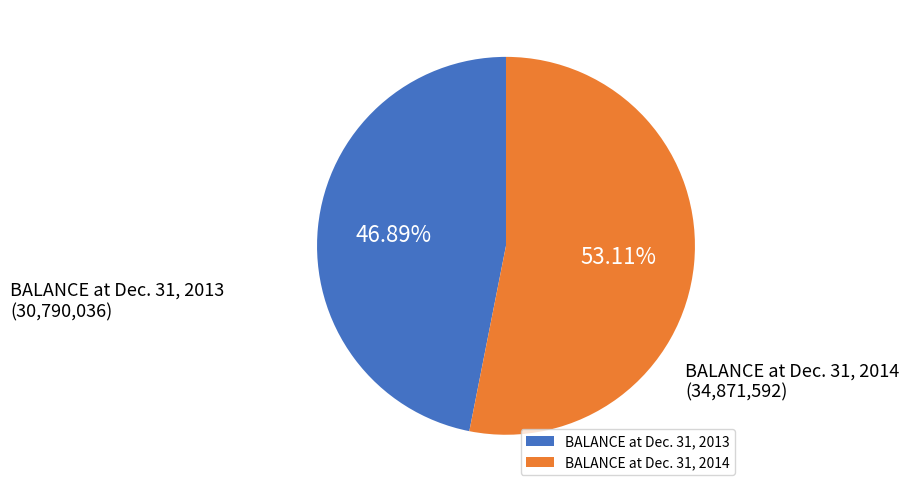

To the nearest percent, what is the combined percentage of BALANCE at Dec. 31, 2013 and BALANCE at Dec. 31, 2014?

100%